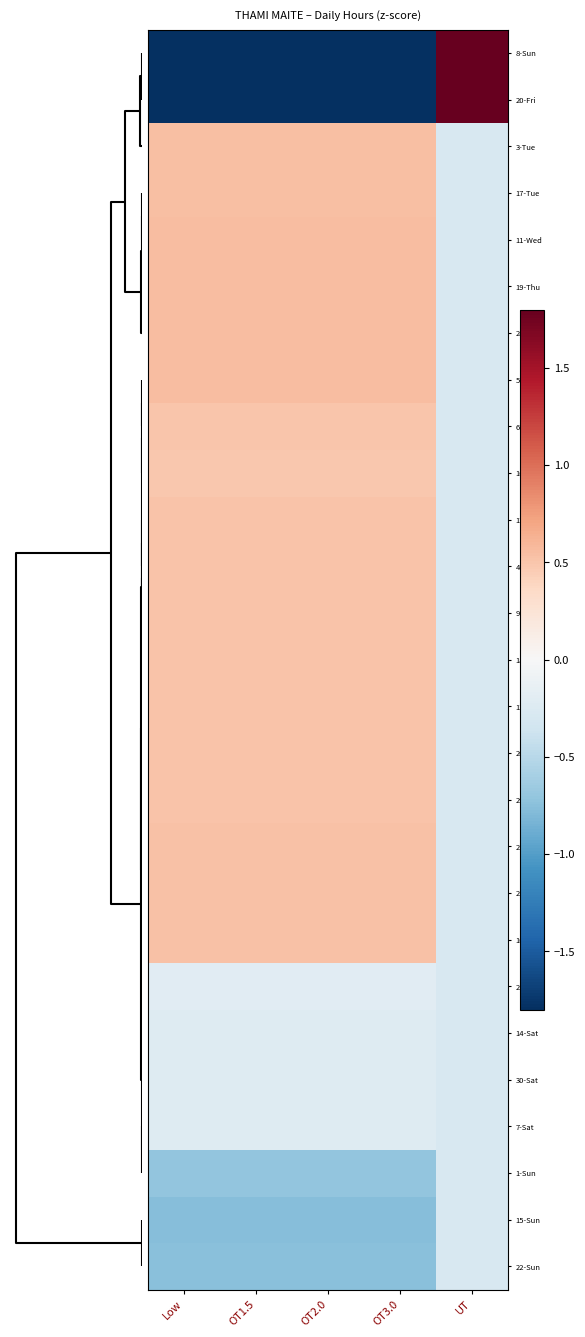

Count the number of categories in the chart.

5